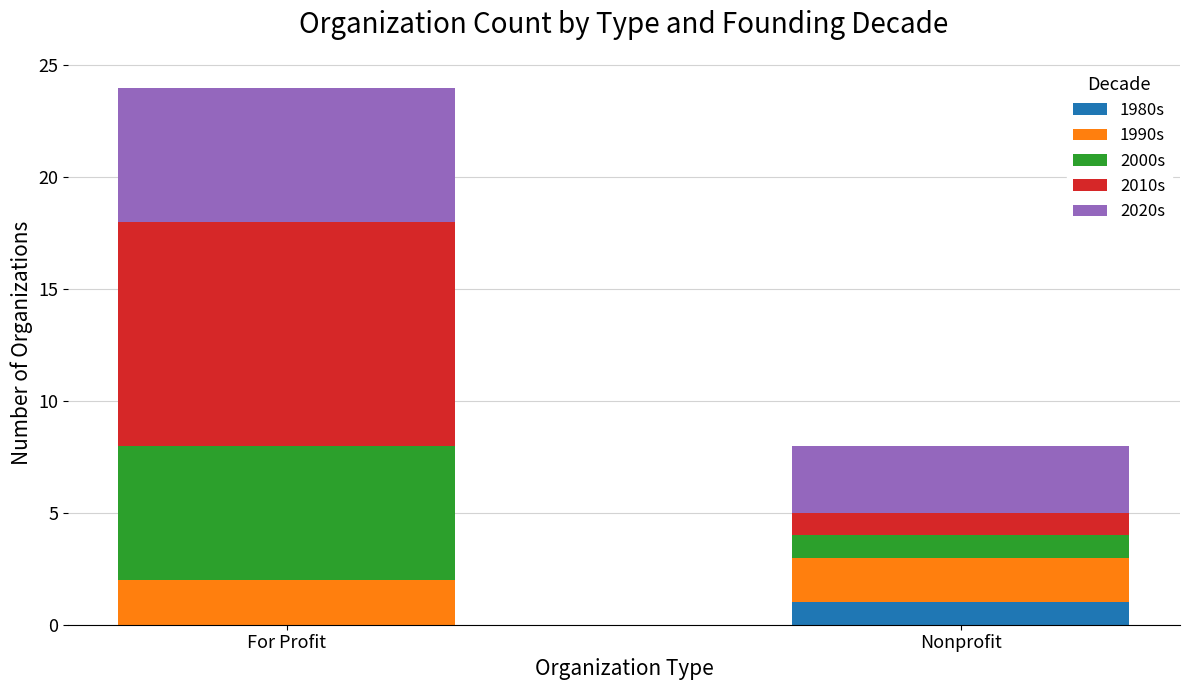

What are all the series names shown in the legend?

1980s, 1990s, 2000s, 2010s, 2020s